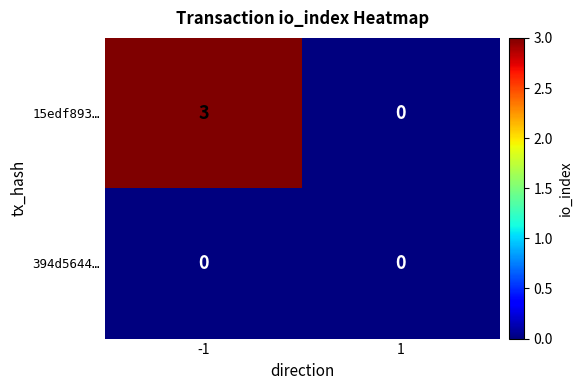

At how many categories does at least one series exceed 1?

1